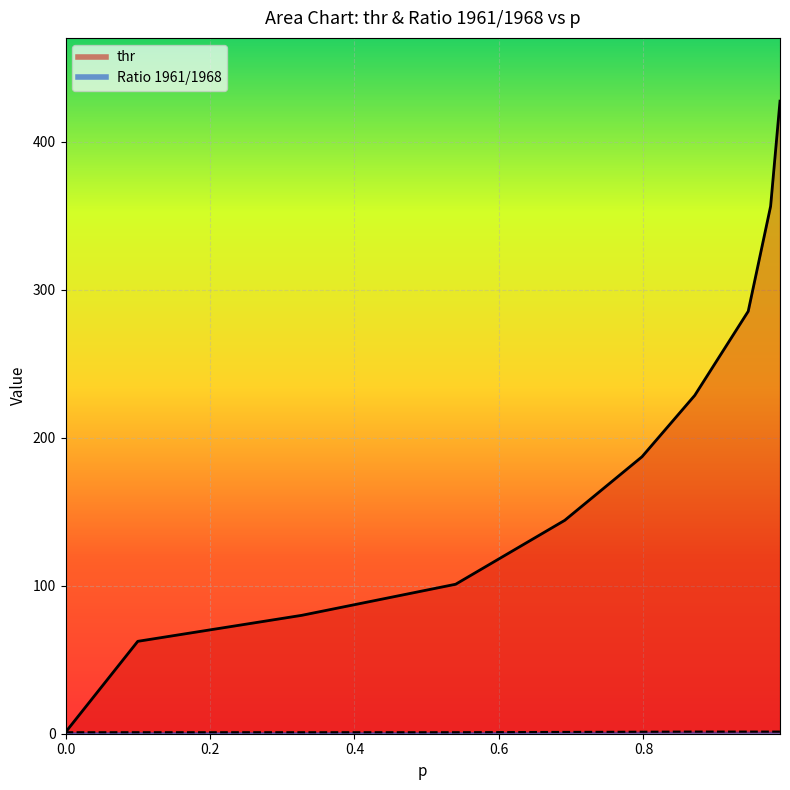

Rank the series at 0.691 from highest to lowest value.

thr, Ratio 1961/1968